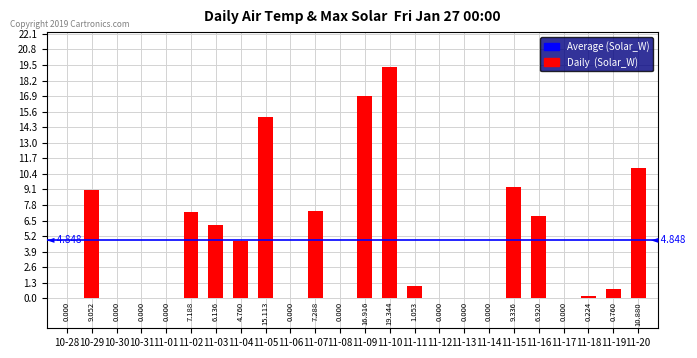

Rank the categories by value from lowest to highest.

10-28, 10-30, 10-31, 11-01, 11-06, 11-08, 11-12, 11-13, 11-14, 11-17, 11-18, 11-19, 11-11, 11-04, 11-03, 11-16, 11-02, 11-07, 10-29, 11-15, 11-20, 11-05, 11-09, 11-10